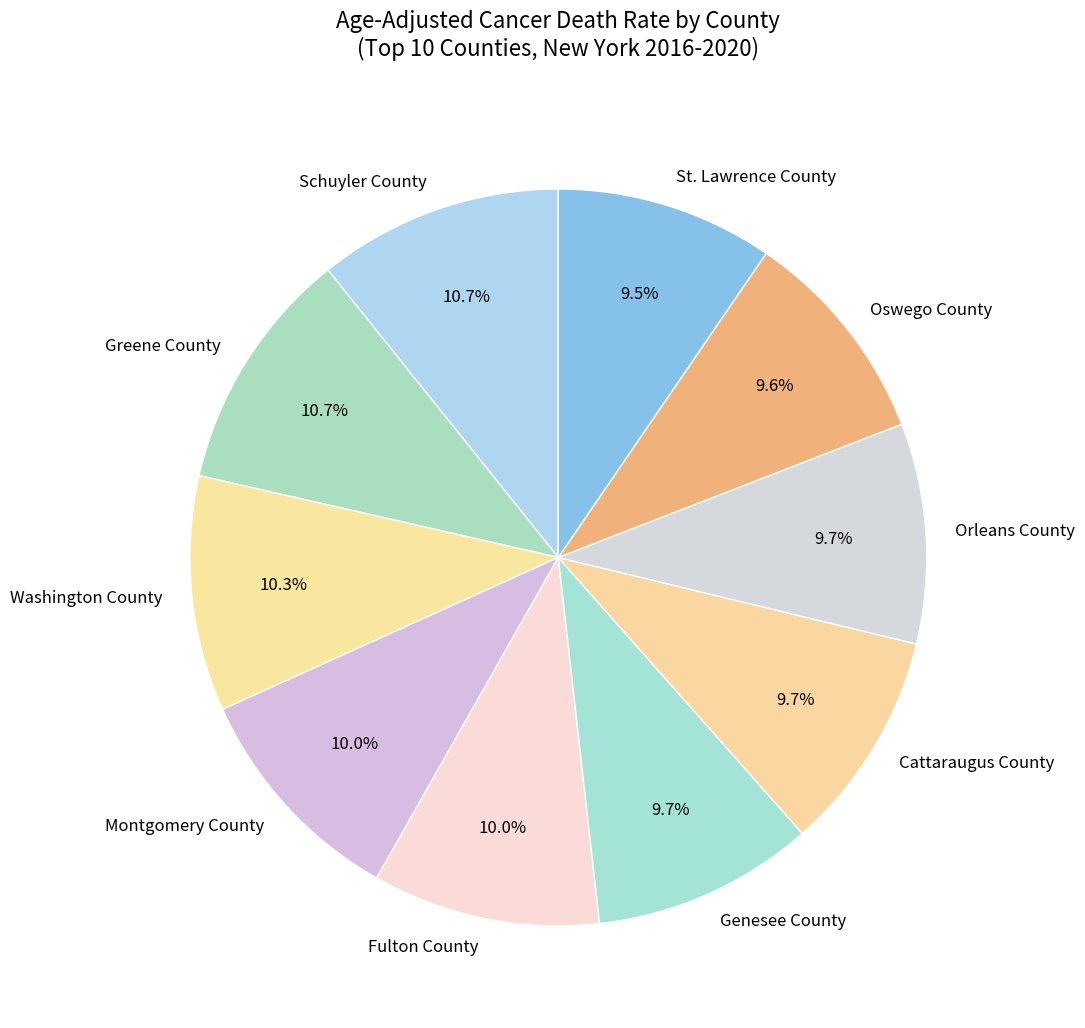

True or false: Schuyler County accounts for 16% of the total.

False